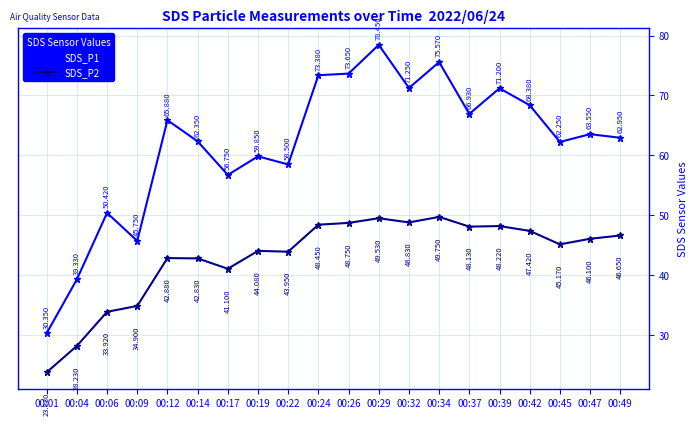

What is the difference between the maximum and minimum values in the SDS_P2 series?

25.9